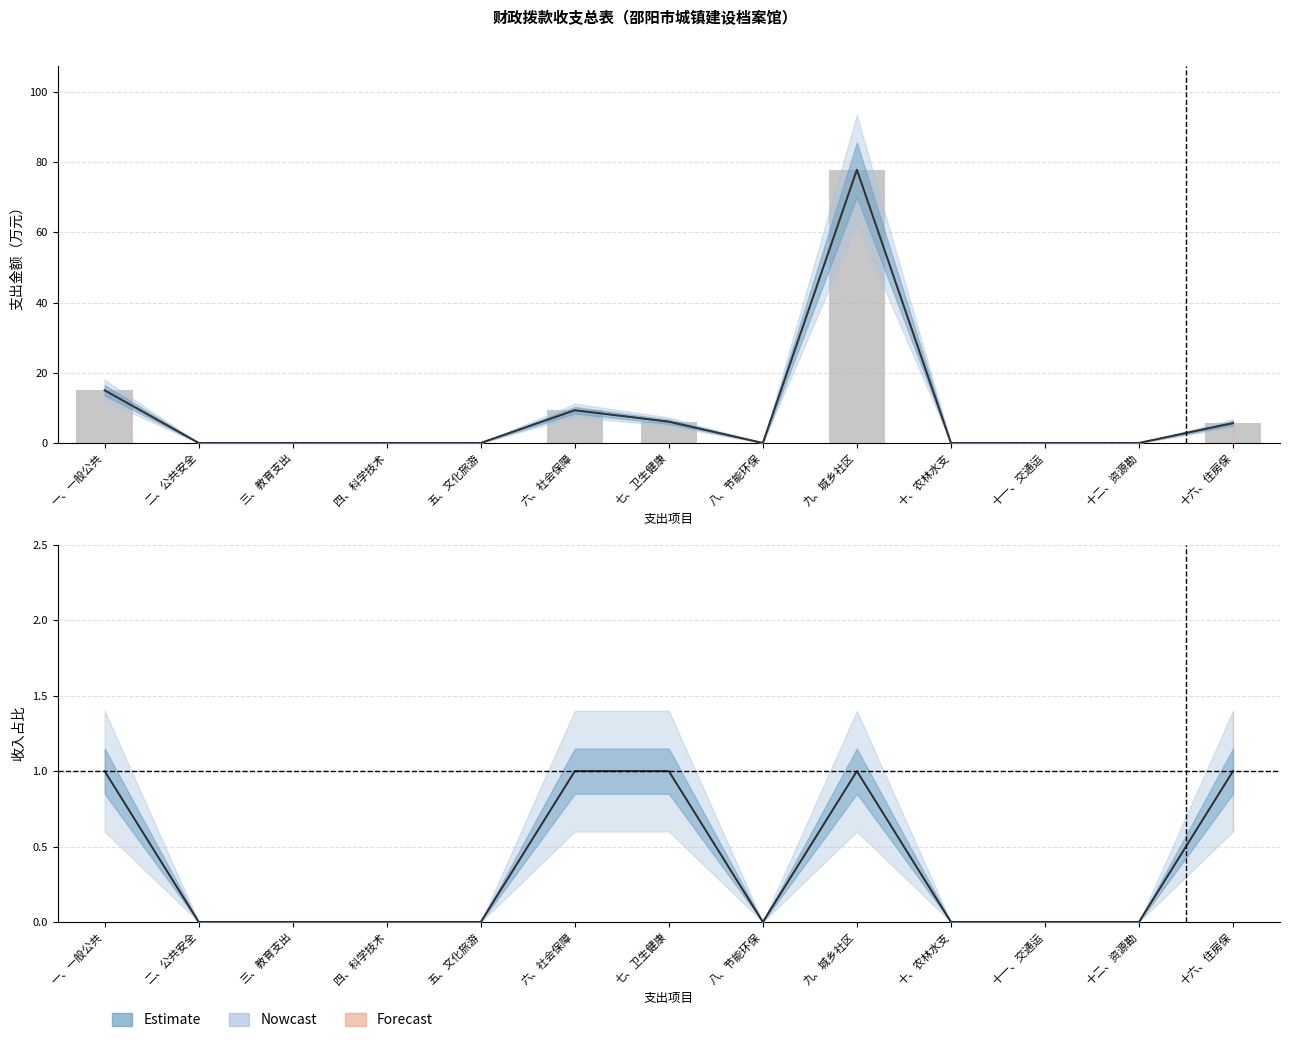

How many values in 合计 are above zero?

5